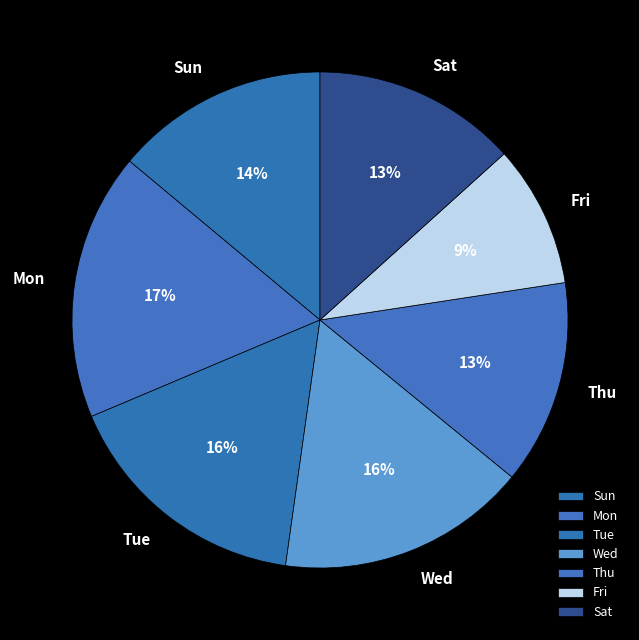

What is the ratio of the value at Mon to the value at Tue?

1.1